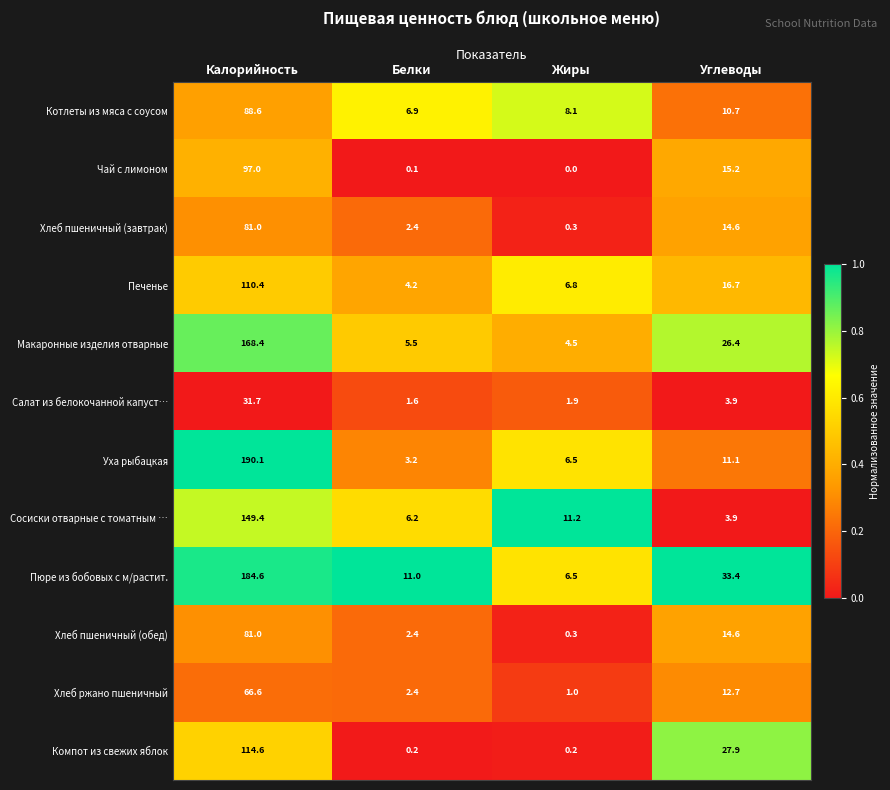

What is the approximate value of Хлеб пшеничный (завтрак) at Углеводы?

14.6